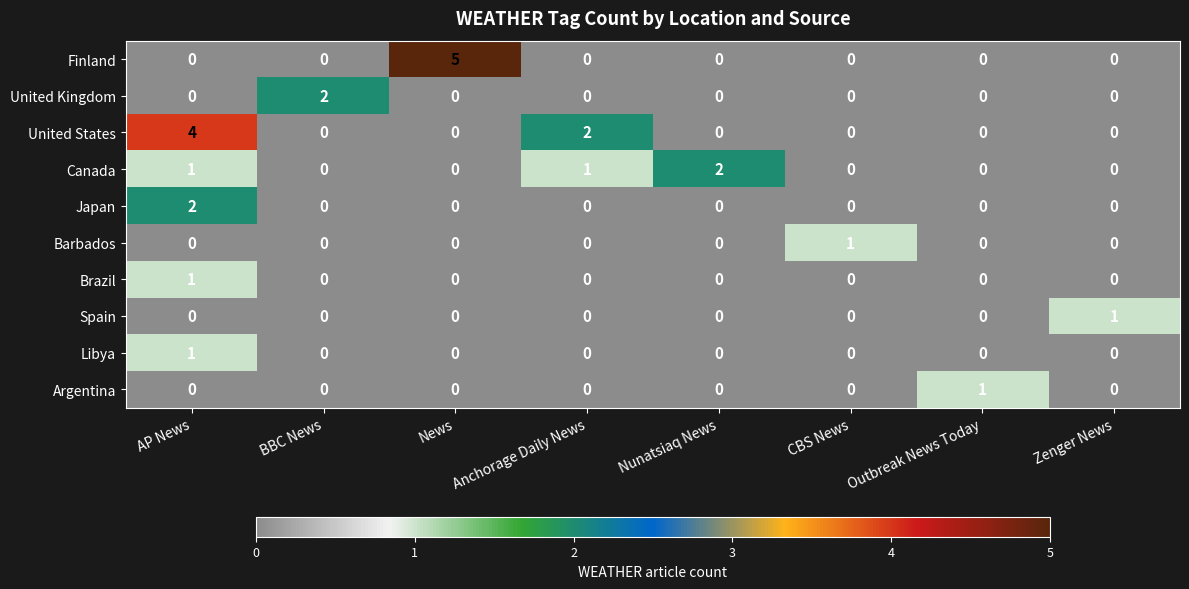

Between Anchorage Daily News and CBS News, which series saw the biggest shift?

United States